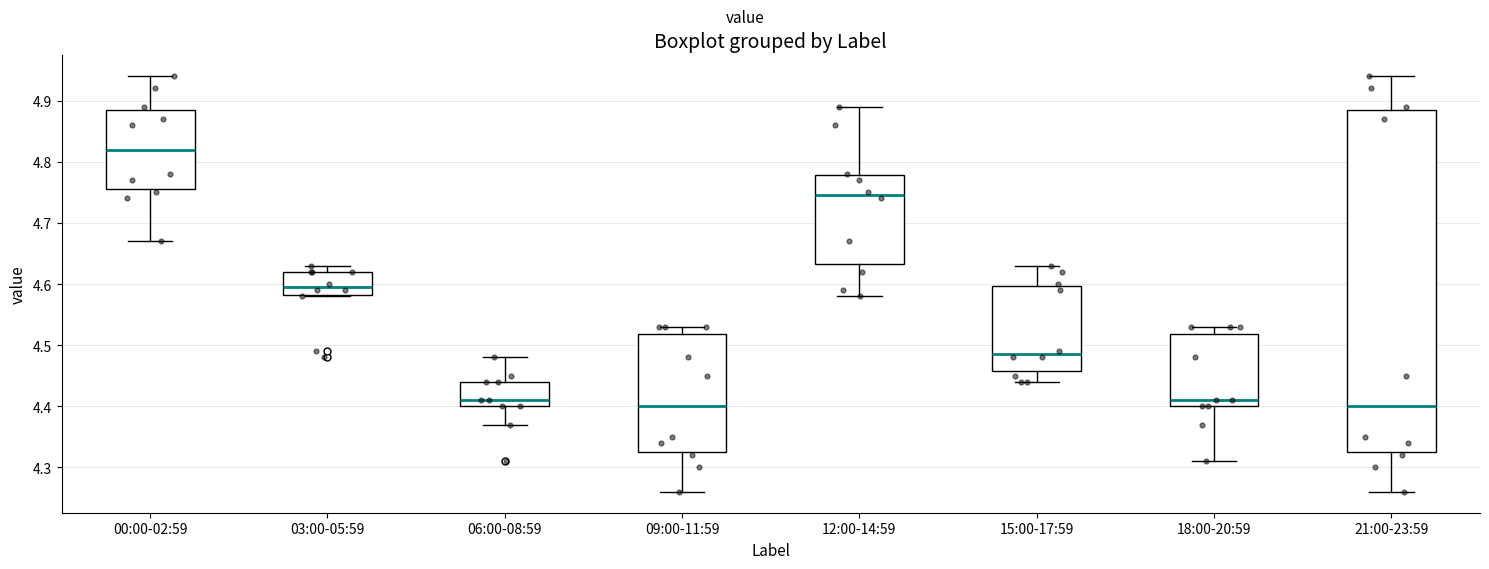

Which box's median line is the highest?

00:00-02:59